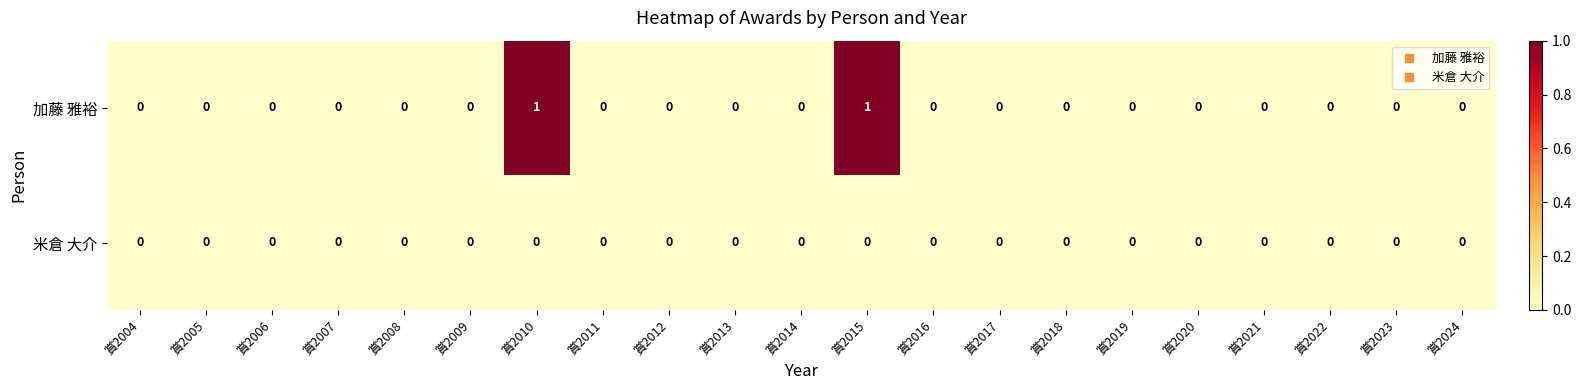

How many distinct data groups are displayed?

2